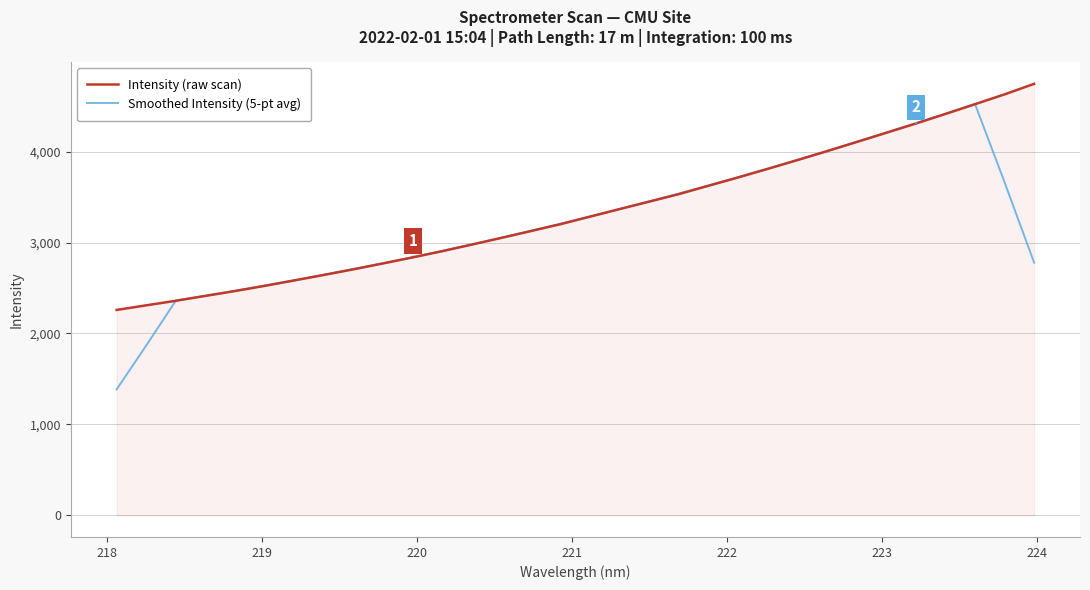

How many lines are shown in the chart?

2